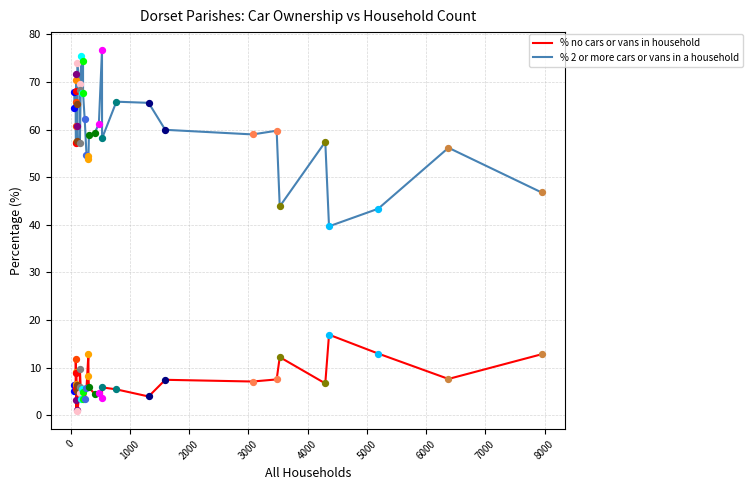

What are all the series names shown in the legend?

% no cars or vans in household, % 2 or more cars or vans in a household